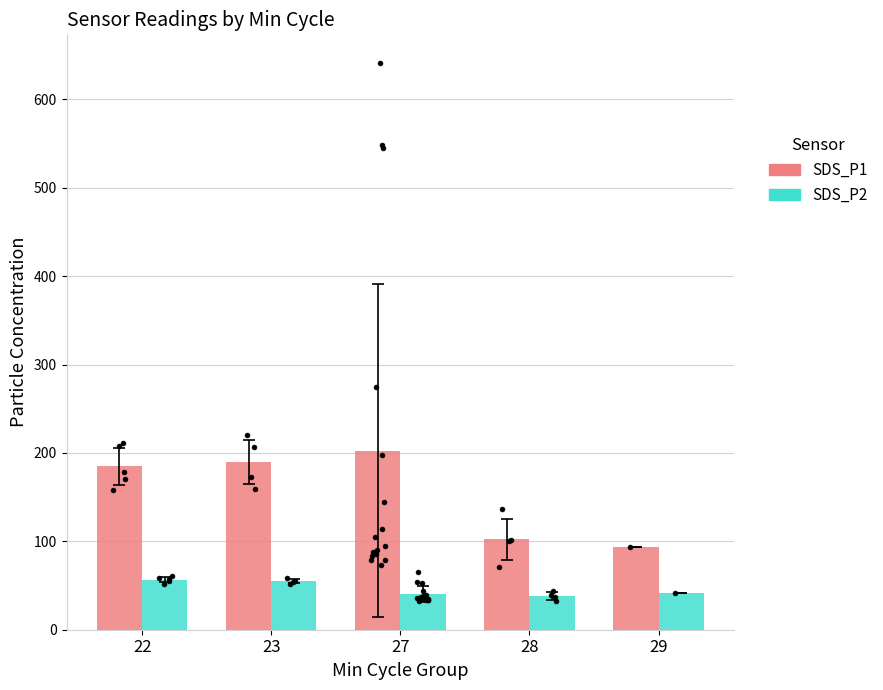

What is the total value across all series at 29?

136.1